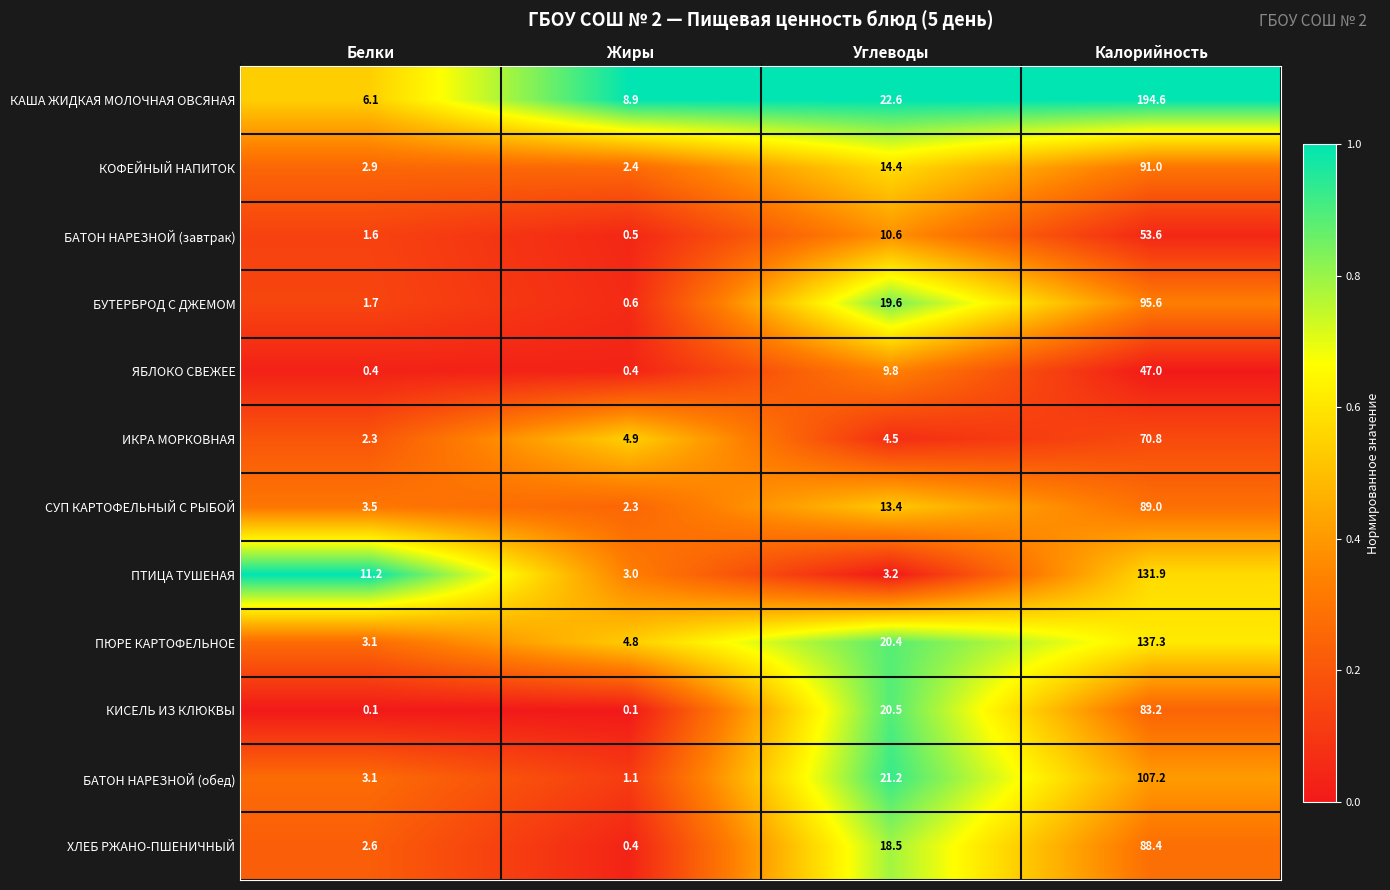

Which category has the highest value in the КИСЕЛЬ ИЗ КЛЮКВЫ series?

Калорийность